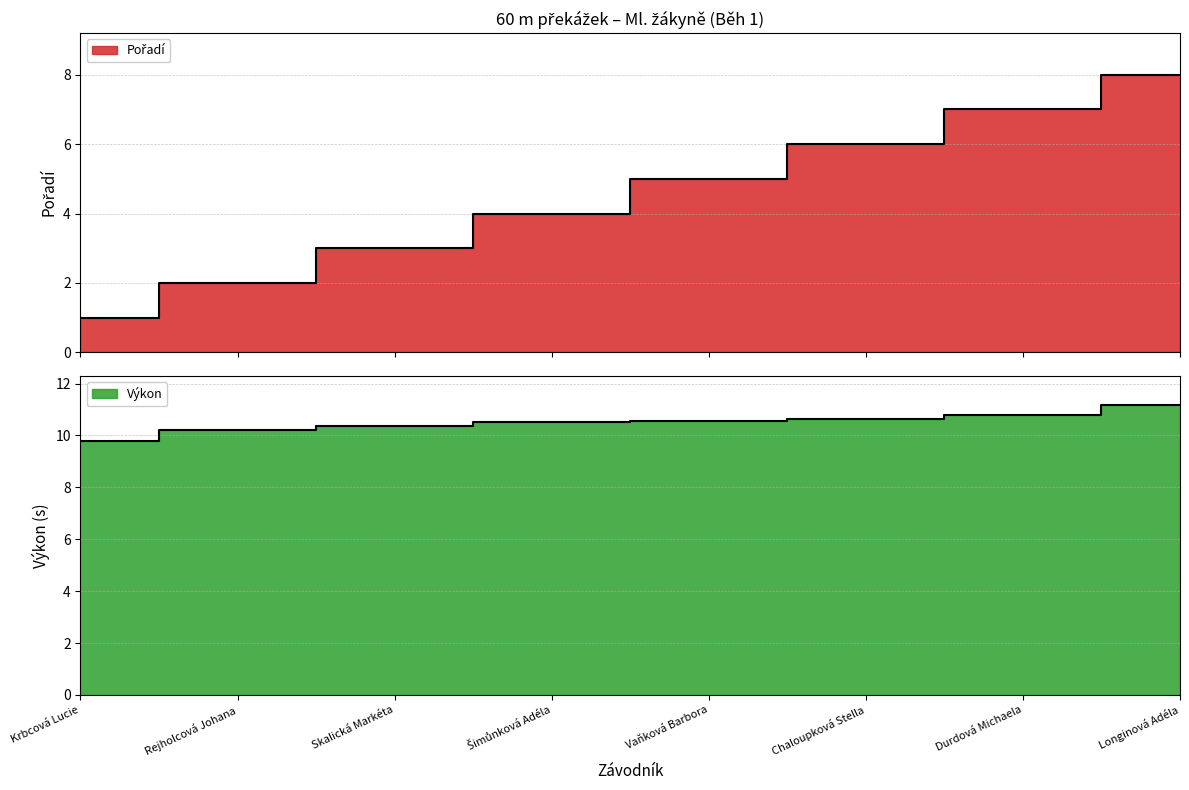

What is the difference between the Pořadí values at Skalická Markéta and Krbcová Lucie?

2.0